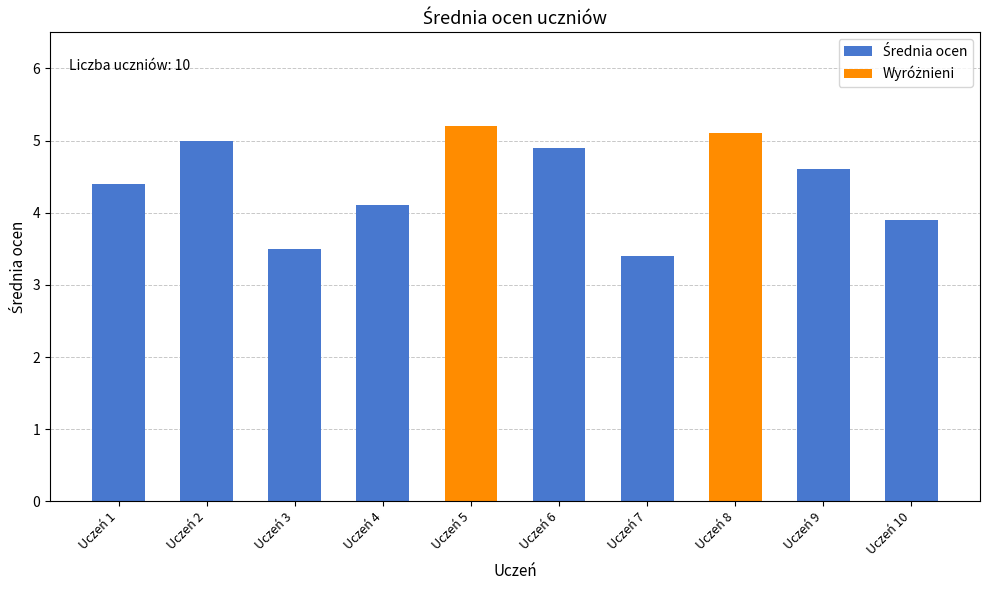

Rank the categories by value from highest to lowest.

Uczeń 5, Uczeń 8, Uczeń 2, Uczeń 6, Uczeń 9, Uczeń 1, Uczeń 4, Uczeń 10, Uczeń 3, Uczeń 7